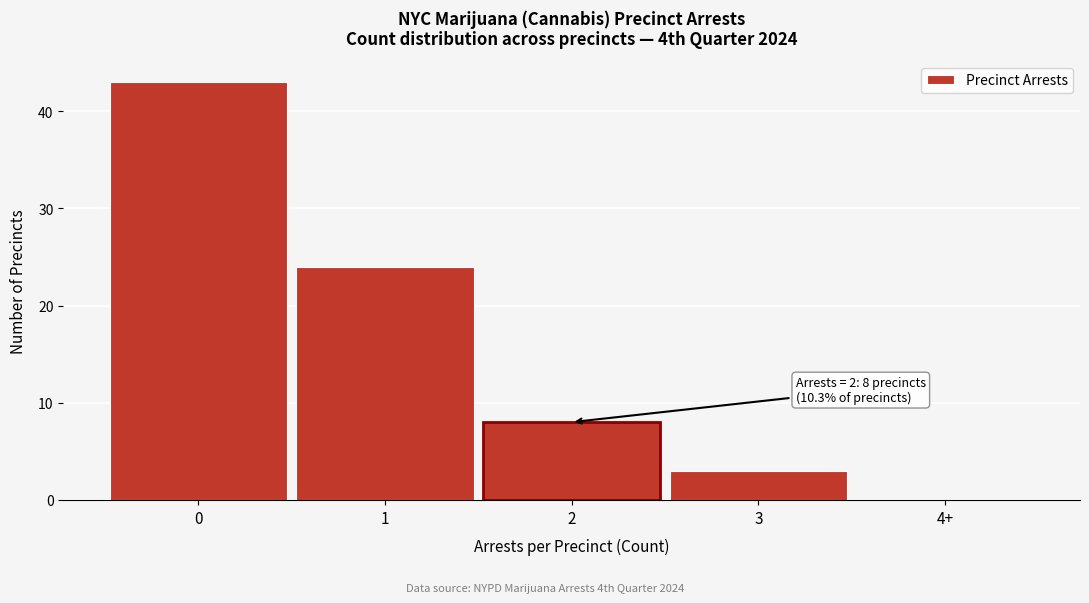

Reading right to left, transcribe all the data shown in this chart.

4+=0	3=3	2=8	1=24	0=43